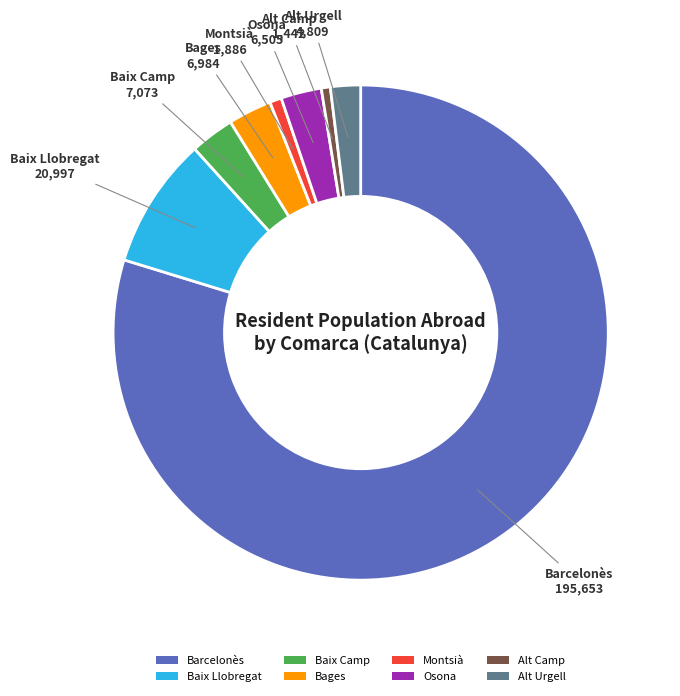

What is the ratio of the value at Barcelonès to the value at Baix Camp?

27.7